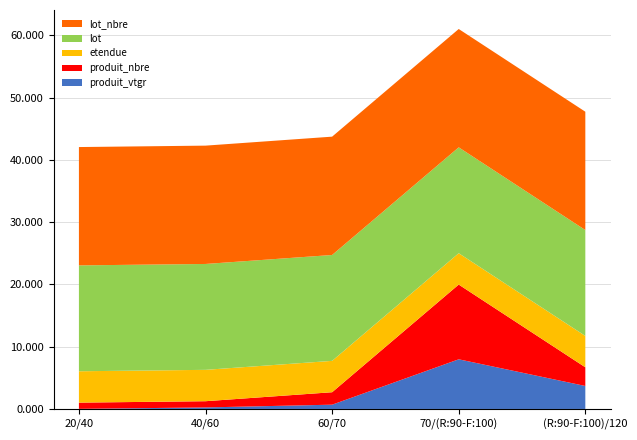

Reading left to right, extract all data points from this chart.

produit_vtgr: 20/40=0.0	40/60=0.2	60/70=0.7	70/(R:90-F:100)=8.0	(R:90-F:100)/120=3.7
produit_nbre: 20/40=1.0	40/60=1.0	60/70=2.0	70/(R:90-F:100)=12.0	(R:90-F:100)/120=3.0
etendue: 20/40=5.0	40/60=5.0	60/70=5.0	70/(R:90-F:100)=5.0	(R:90-F:100)/120=5.0
lot: 20/40=17.0	40/60=17.0	60/70=17.0	70/(R:90-F:100)=17.0	(R:90-F:100)/120=17.0
lot_nbre: 20/40=19.0	40/60=19.0	60/70=19.0	70/(R:90-F:100)=19.0	(R:90-F:100)/120=19.0